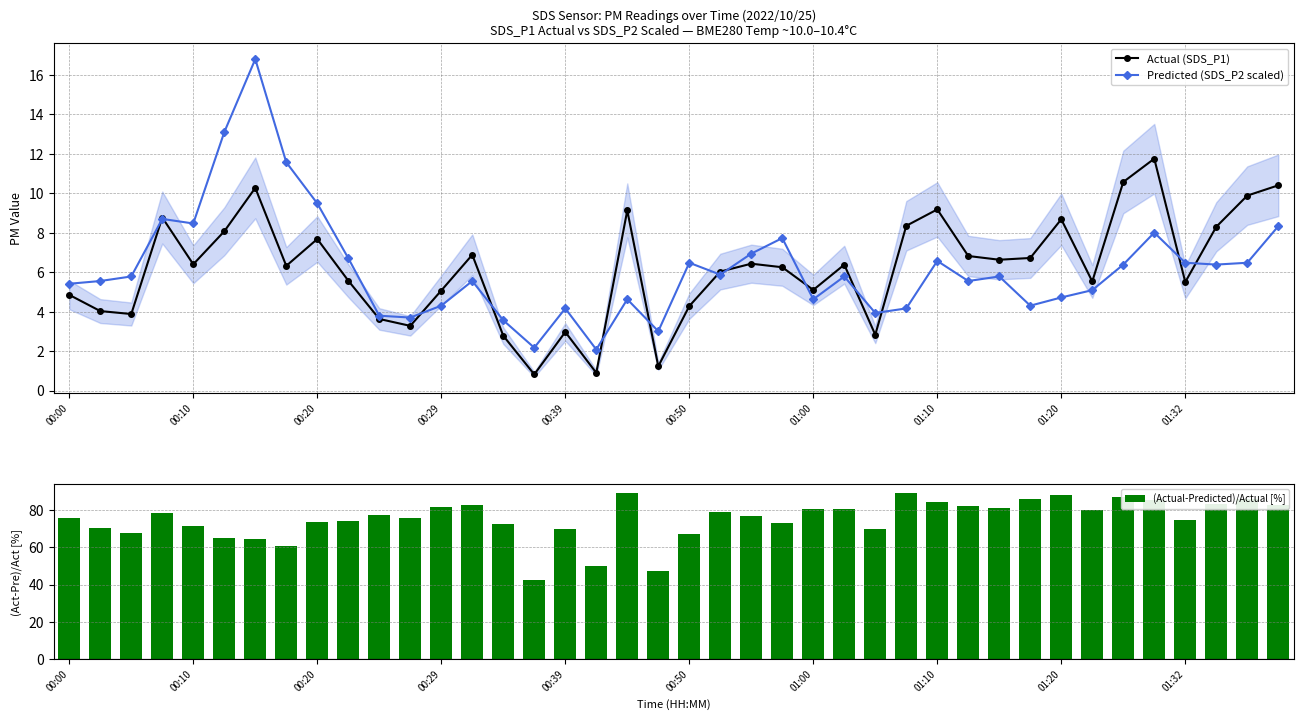

What is the difference between the maximum and minimum values in the Predicted (SDS_P2 scaled) series?

14.7